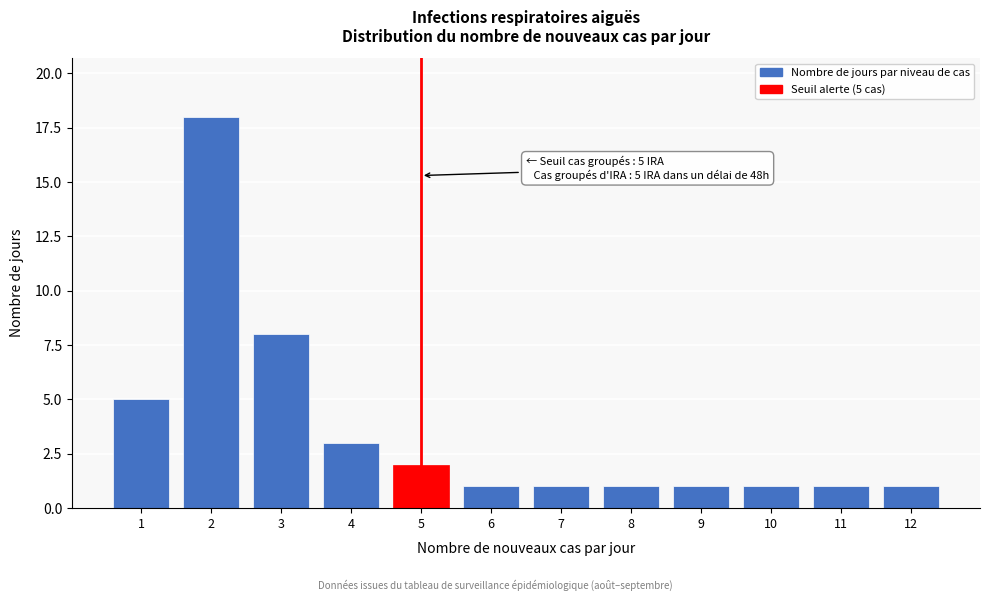

Reading left to right, extract all data points from this chart.

5	18	8	3	2	1	1	1	1	1	1	1